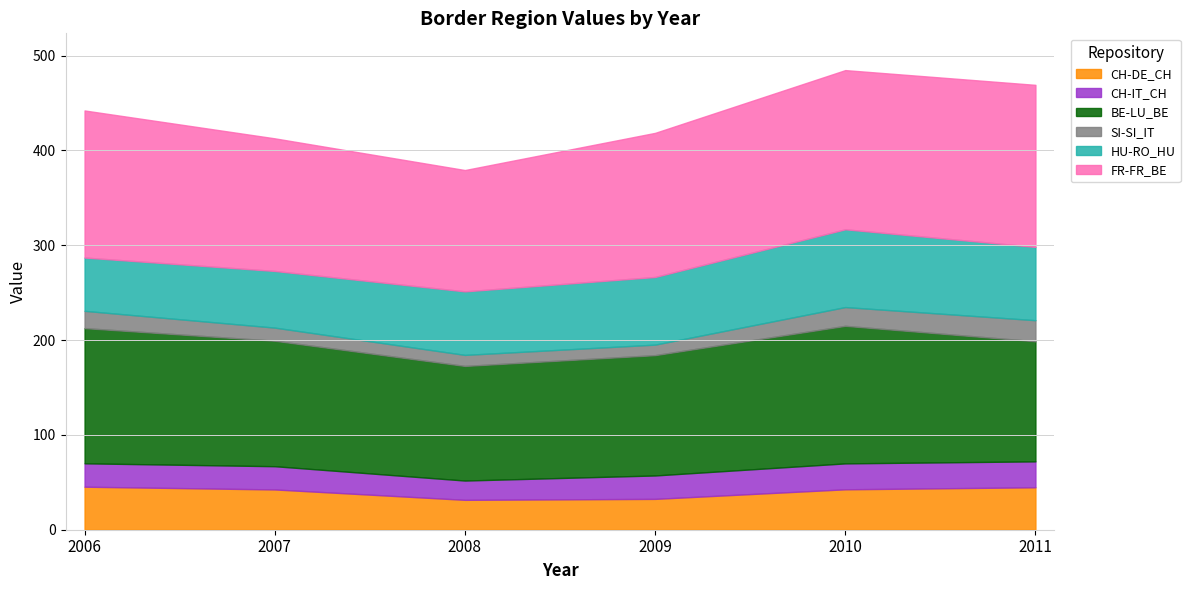

What is the total value across all series at 2011?

469.2